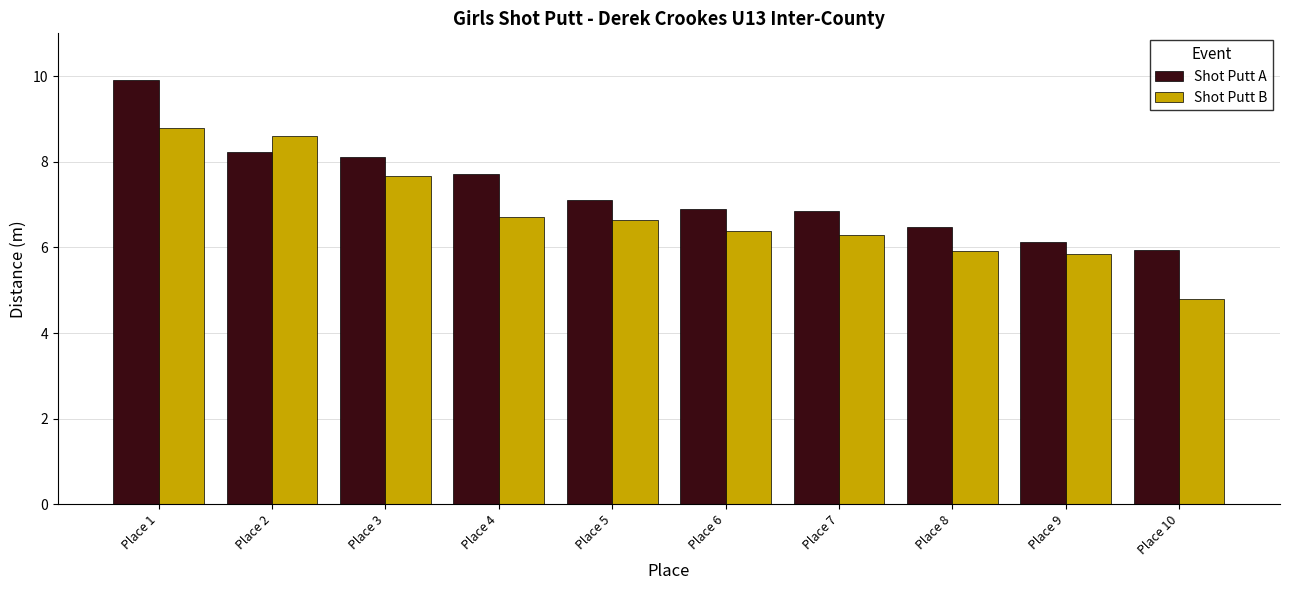

Are the bars grouped side by side (vs. stacked)?

Yes